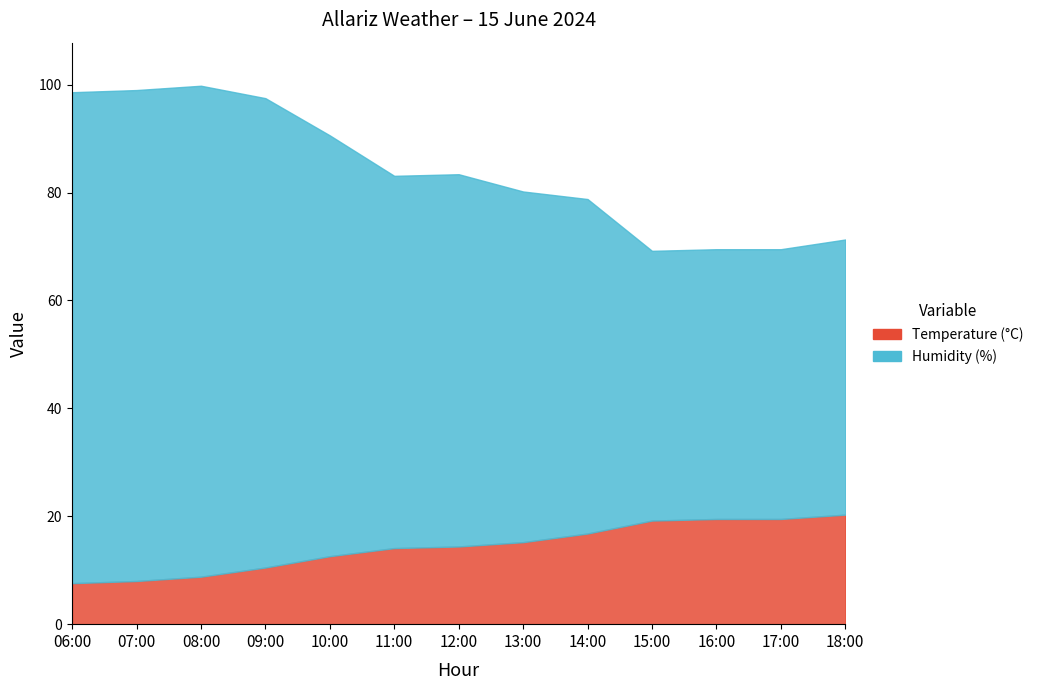

List the labels in order of Humidity (%) value, smallest first.

15:00, 16:00, 17:00, 18:00, 14:00, 13:00, 11:00, 12:00, 10:00, 09:00, 06:00, 07:00, 08:00